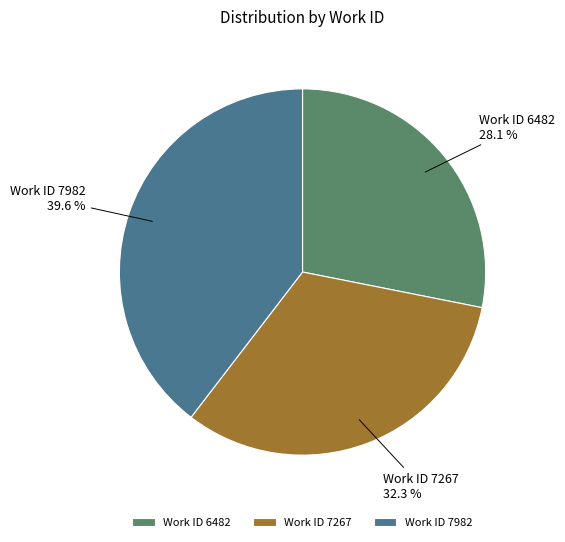

Which slice is the largest?

Work ID 7982